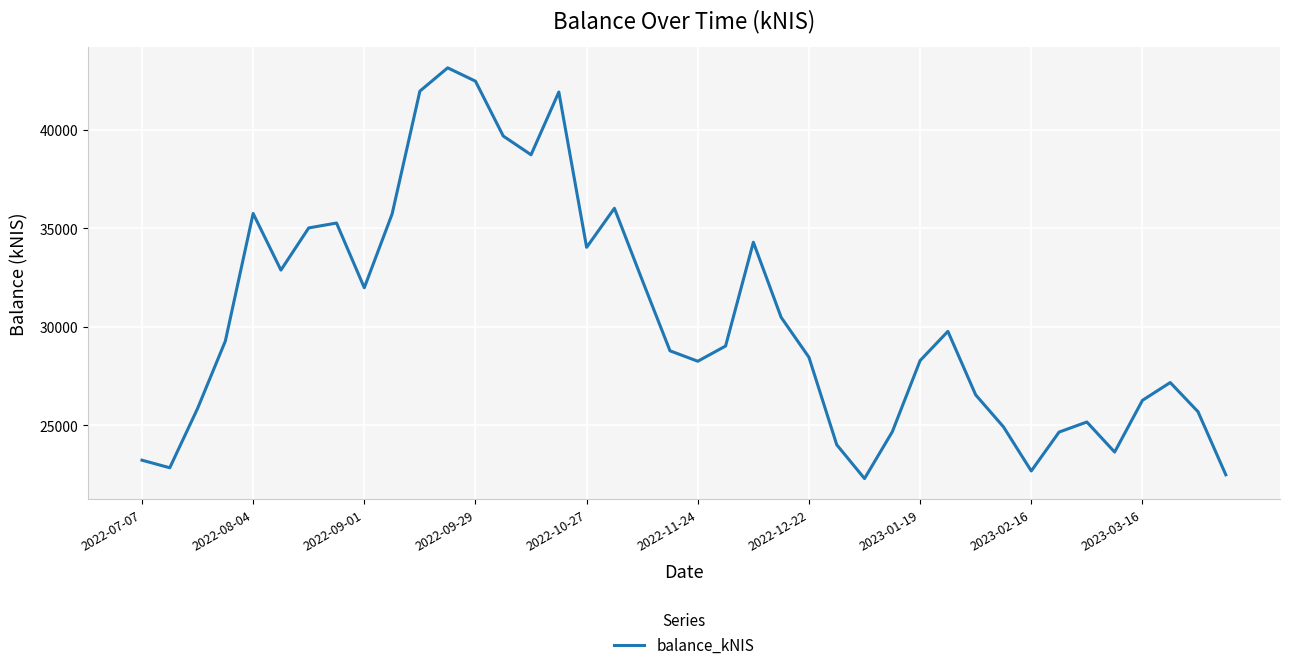

What is the minimum value shown in the chart?

22289.8